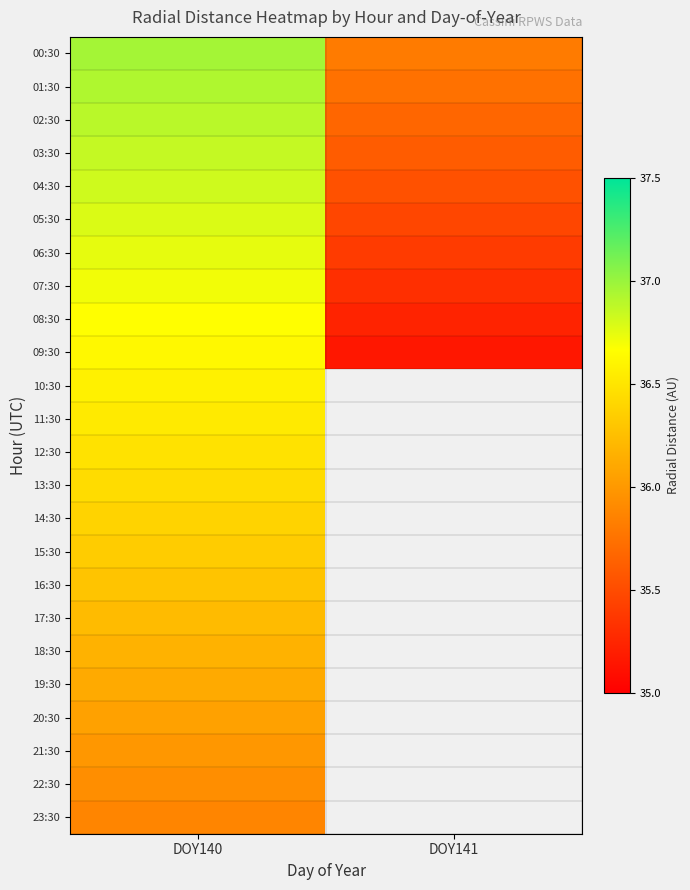

What is the total value across all series at DOY140?

875.4